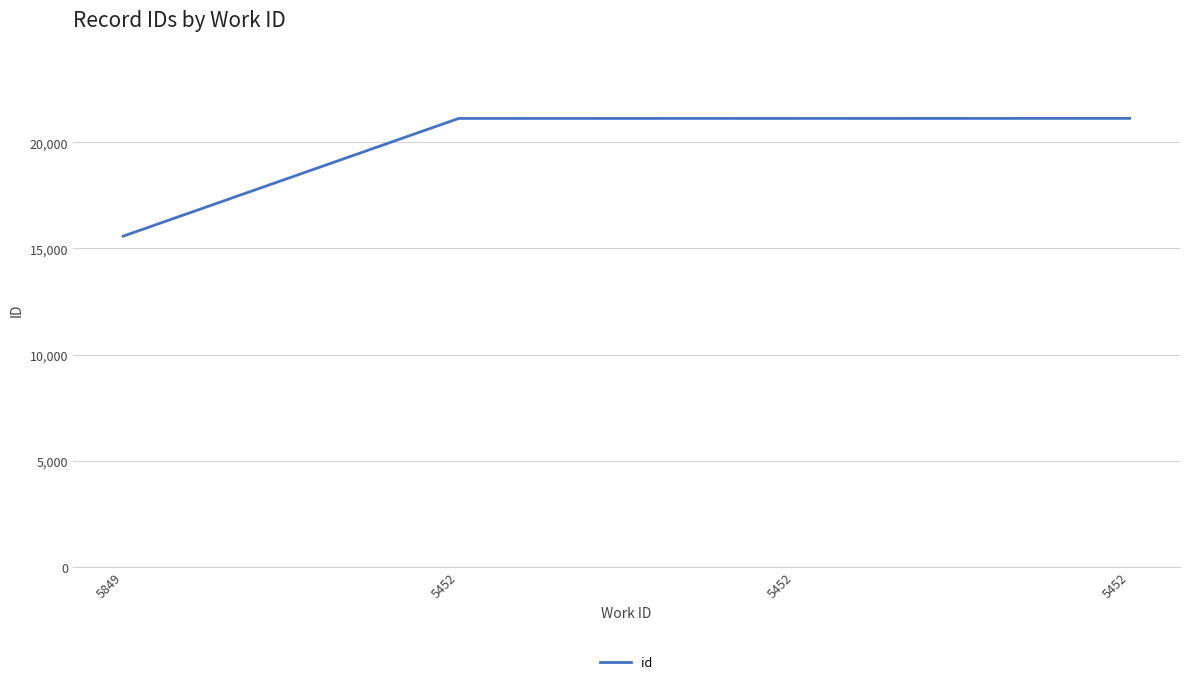

Which label corresponds to the largest value in the chart?

5452